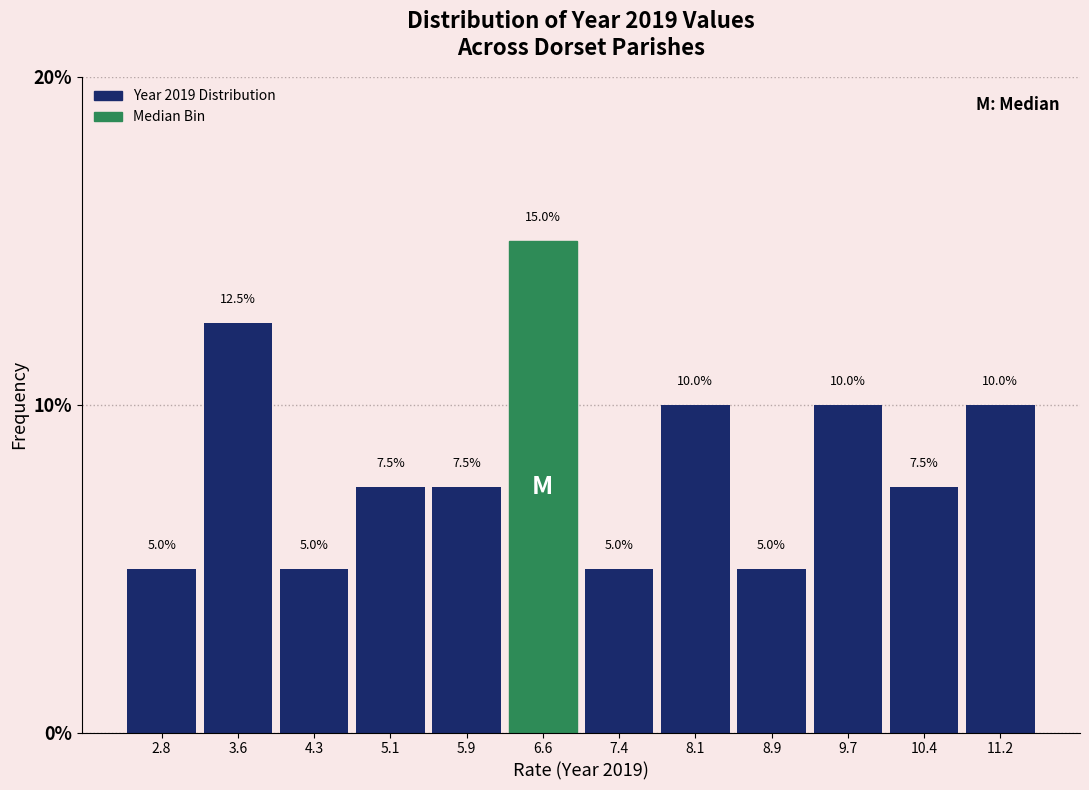

Reading left to right, transcribe this chart: for each bar, give the range it covers on the x-axis and its height. The bar edges are not printed on the chart, so give them approximately, as read against the axis.

2.5 to 3.2: 5.0
3.2 to 4.0: 12.5
4.0 to 4.7: 5.0
4.7 to 5.5: 7.5
5.5 to 6.2: 7.5
6.2 to 7.0: 15.0
7.0 to 7.8: 5.0
7.8 to 8.5: 10.0
8.5 to 9.3: 5.0
9.3 to 10.0: 10.0
10.0 to 10.8: 7.5
10.8 to 11.6: 10.0